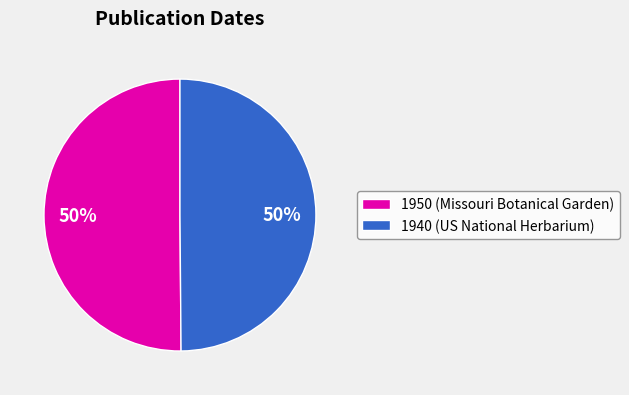

To the nearest percent, what is the average slice percentage?

50%